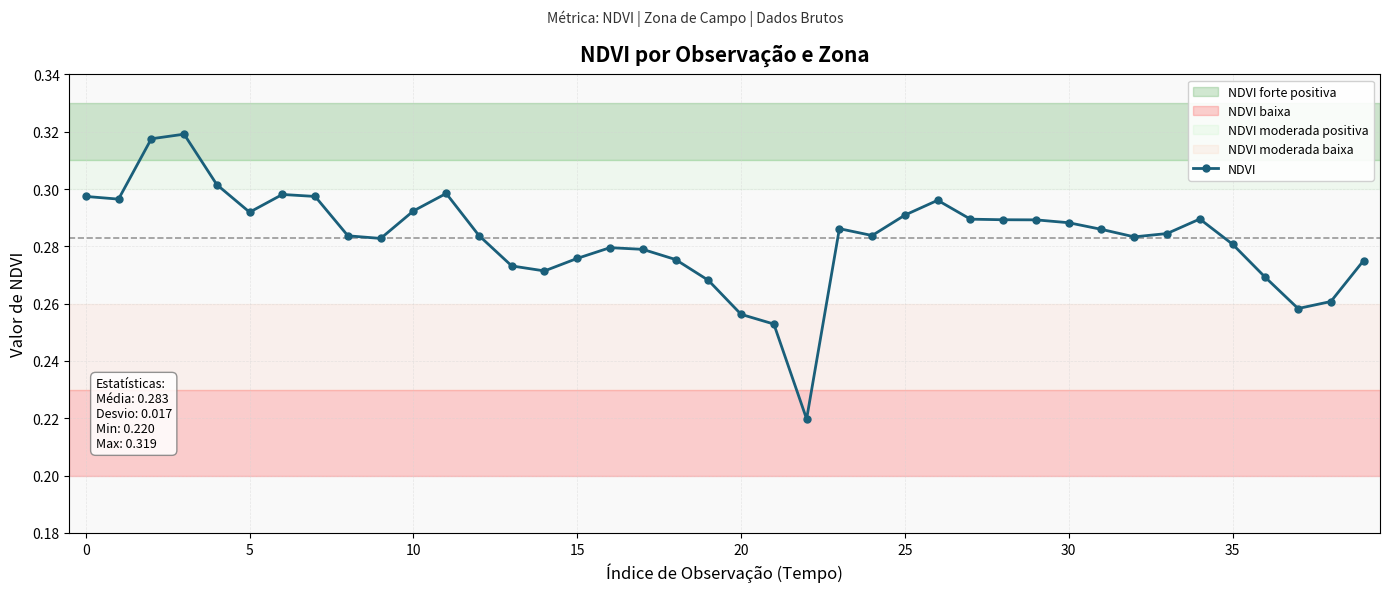

What is the sum of all values?

11.3